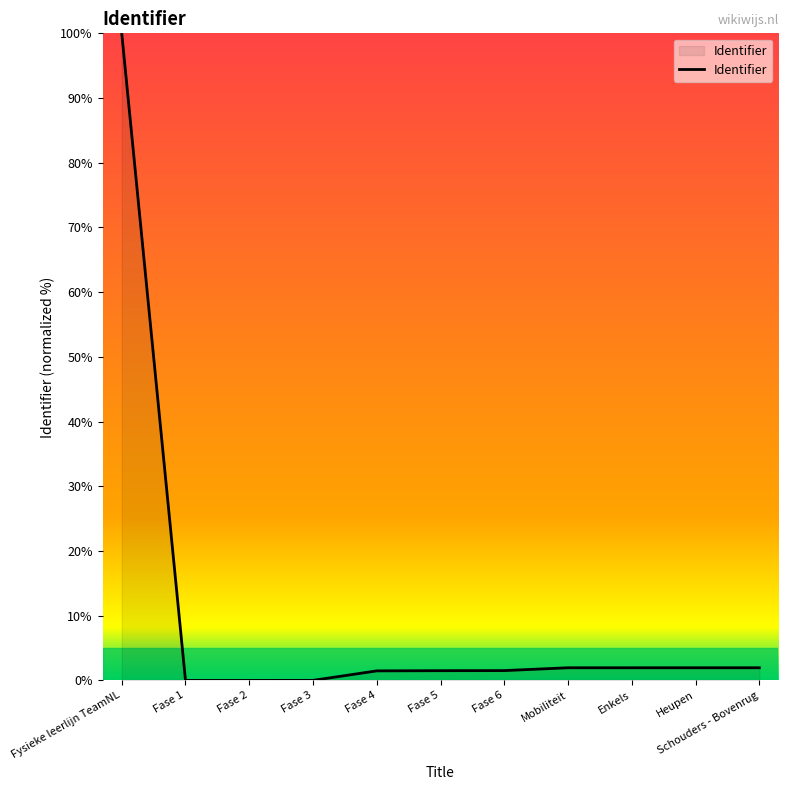

The value at Schouders - Bovenrug is 2.0. True or false?

True